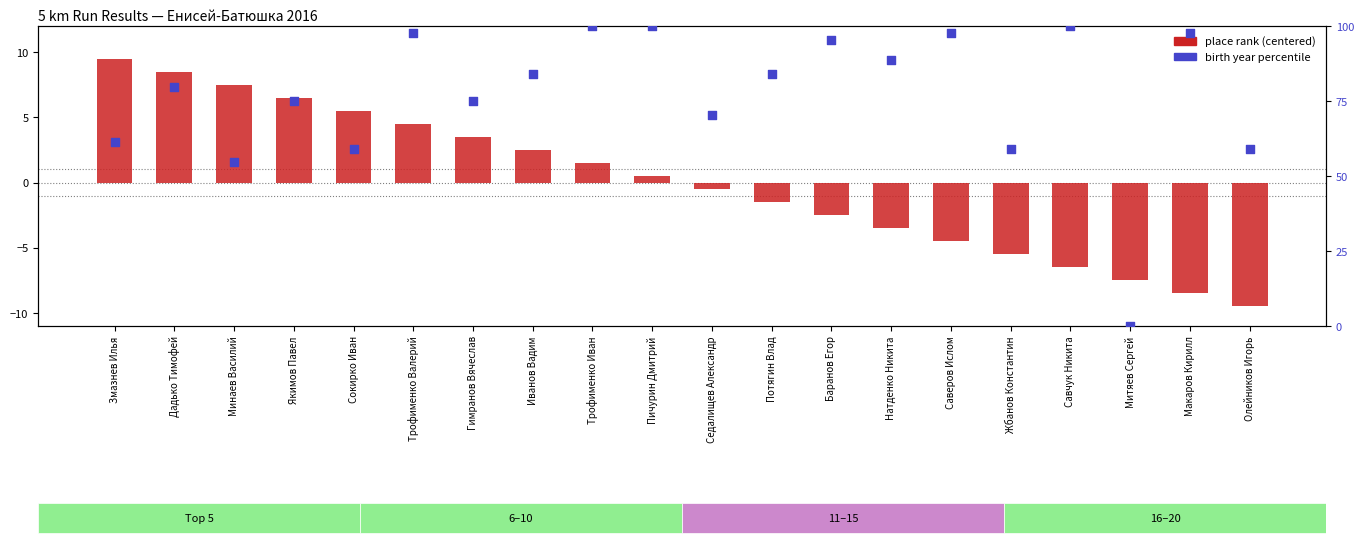

What are all the series names shown in the legend?

place rank (centered), birth year percentile